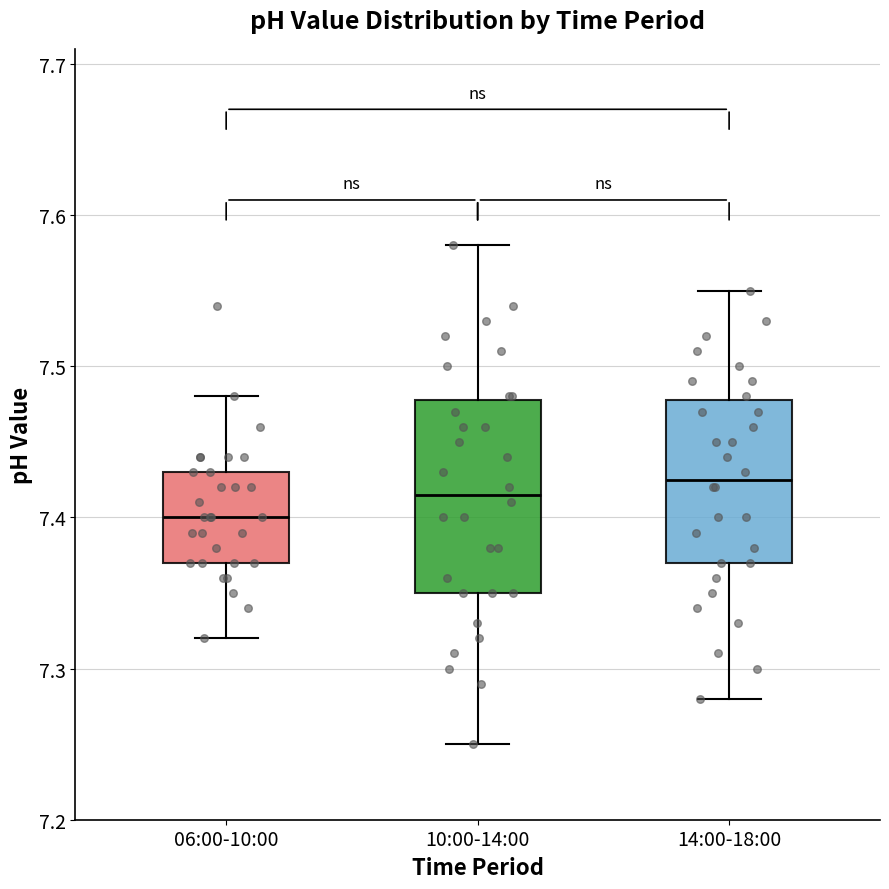

Reading left to right, transcribe this box plot: for each box, give where its median line is, the range the box spans, and where its two whiskers end, as read against the y-axis. The values are not printed on the chart, so give them approximately, as read against the axis.

06:00-10:00: median 7.40, box 7.37 to 7.43, whiskers 7.32 to 7.48
10:00-14:00: median 7.42, box 7.35 to 7.48, whiskers 7.25 to 7.58
14:00-18:00: median 7.43, box 7.37 to 7.48, whiskers 7.28 to 7.55